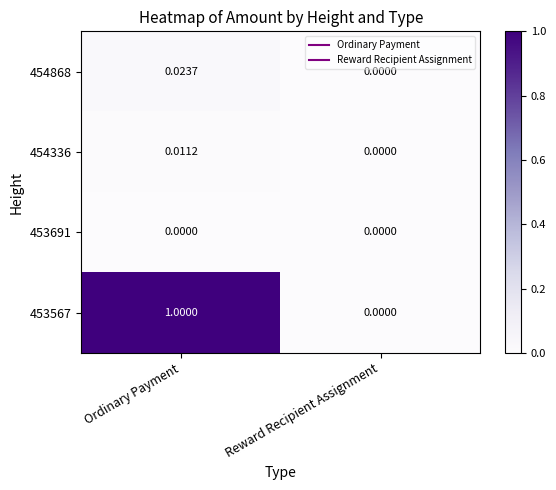

Is the value of 454336 at Ordinary Payment greater than the value of 453691 at Ordinary Payment?

Yes